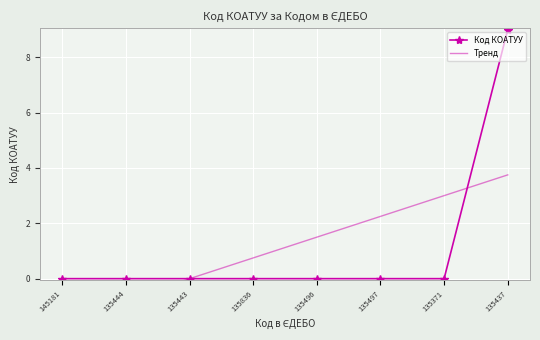

What is the difference between the Код КОАТУУ values at 135437 and 135836?

9.0